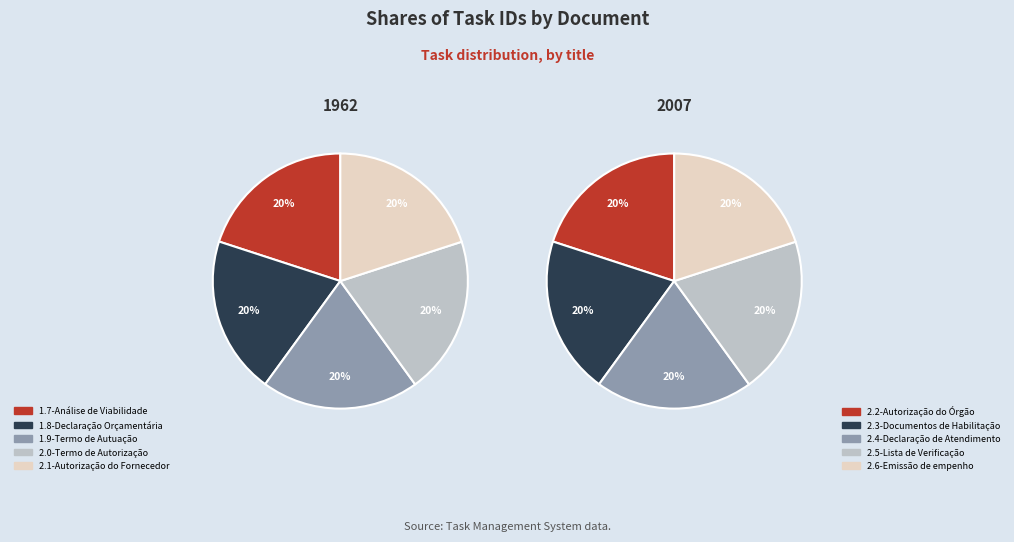

Count the number of slices in the pie.

10